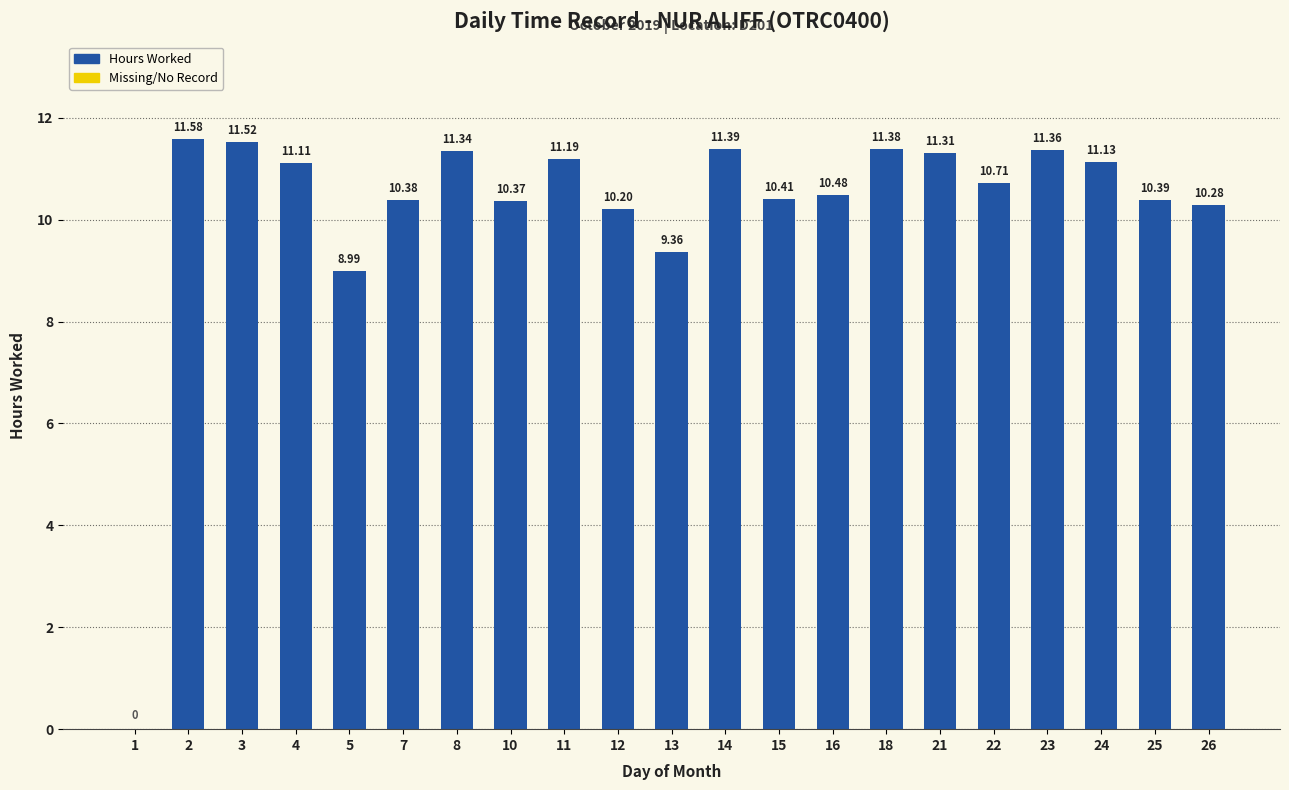

Are the bars grouped side by side (vs. stacked)?

No